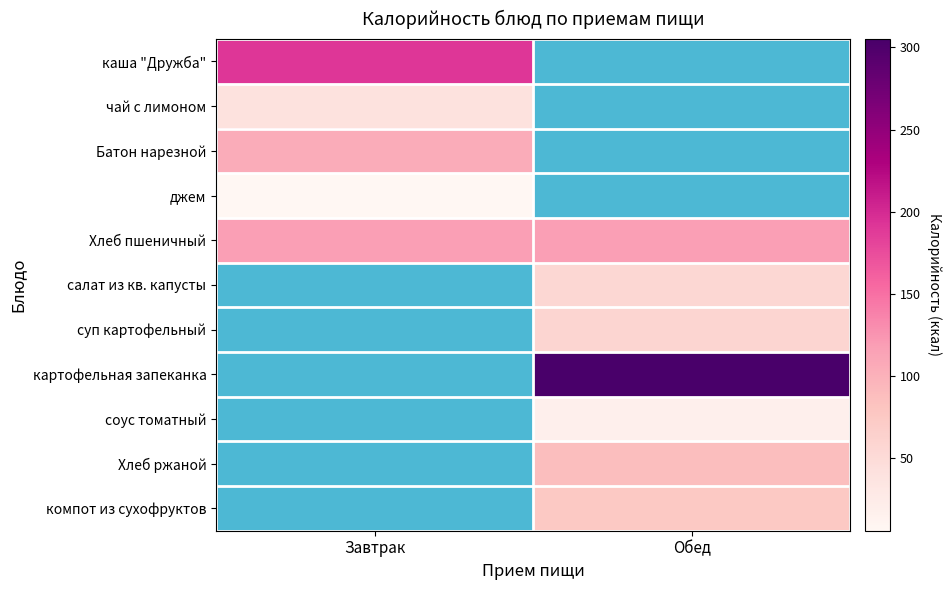

What is the minimum value shown in the chart?

6.0